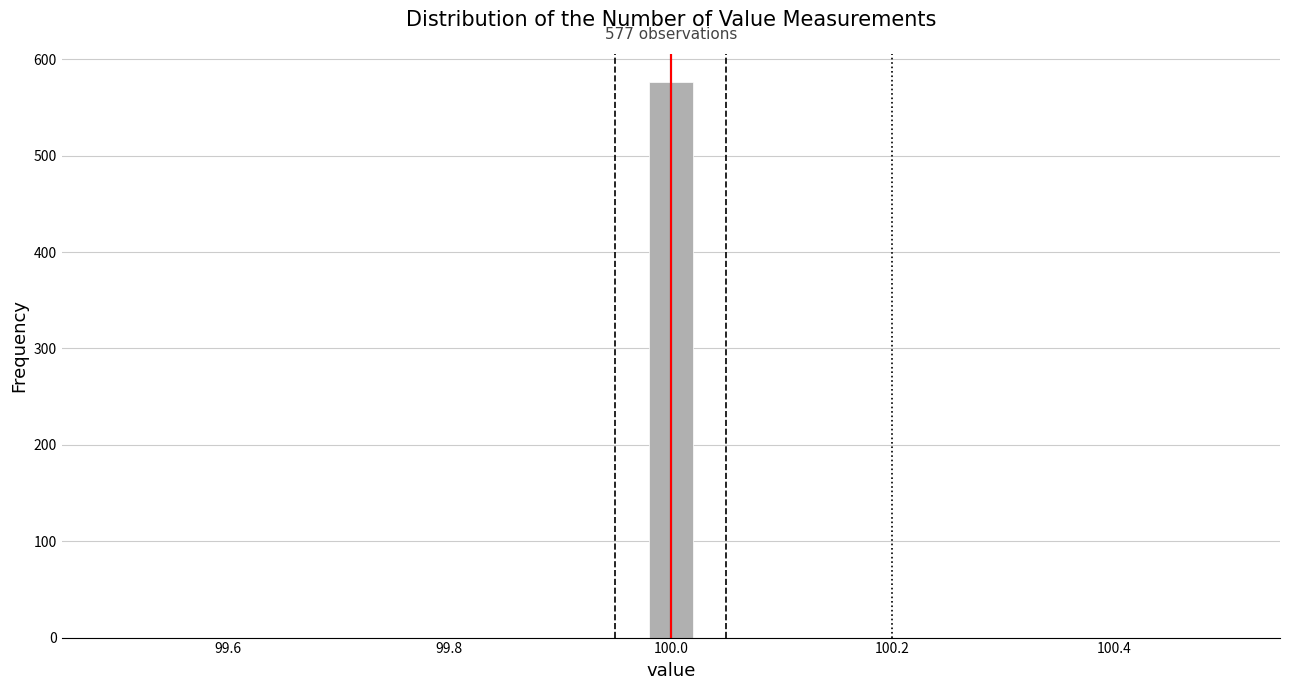

Around what value on the x-axis is the tallest bar? Give the approximate position of its centre, as read against the axis.

100.00